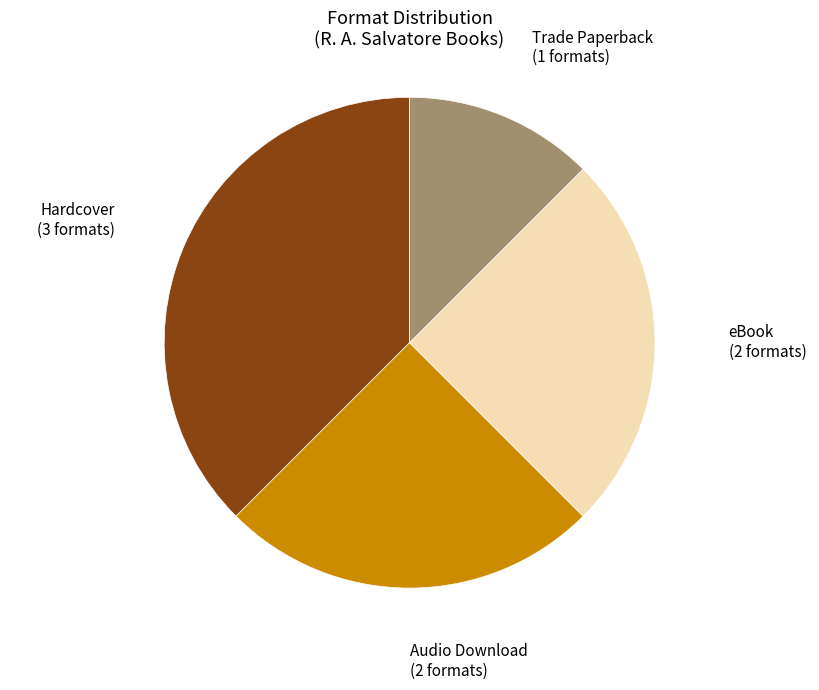

Between Audio Download and Trade Paperback, which is larger?

Audio Download